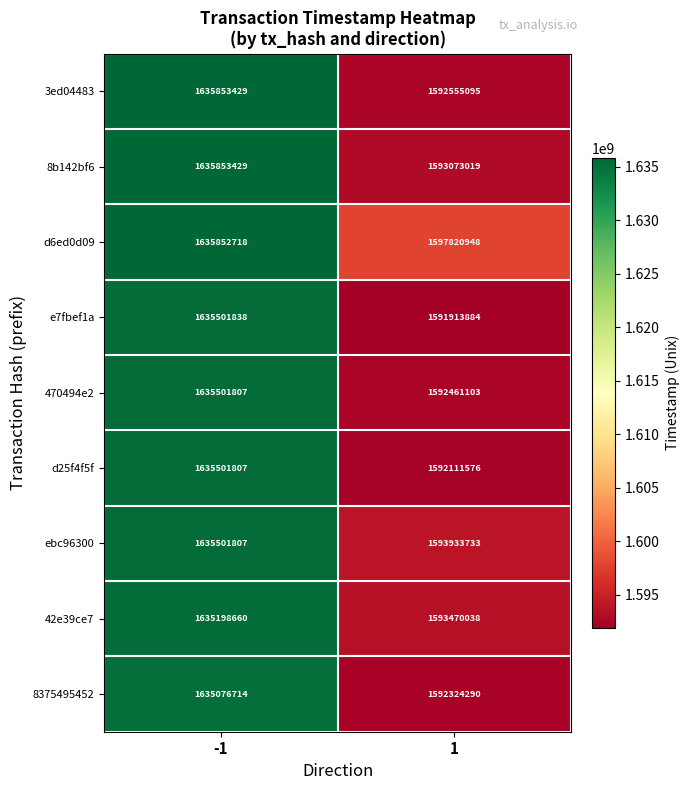

How many categories are shown in the chart?

2